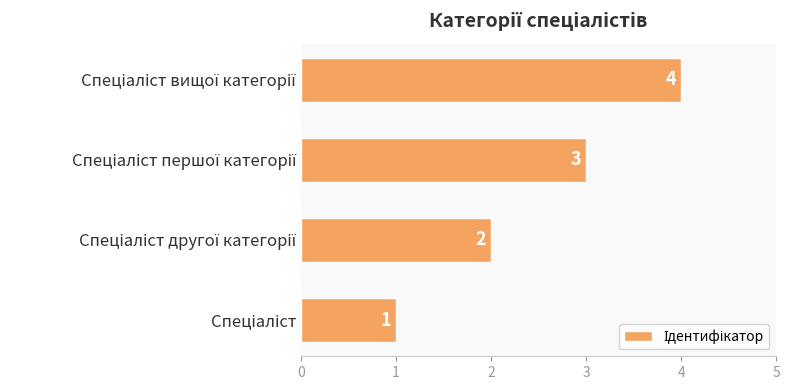

What is the sum of all values?

10